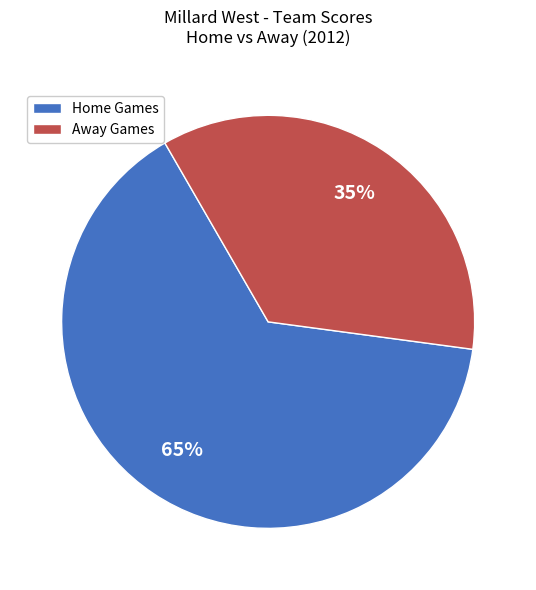

To the nearest percent, what is the average slice percentage?

50%